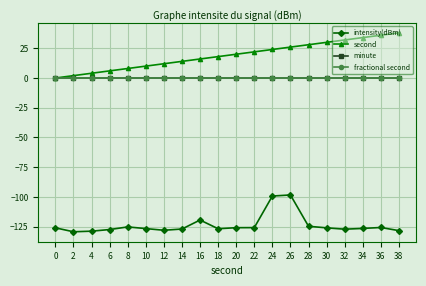

True or false: fractional second and intensity(dBm) cross at least once.

False